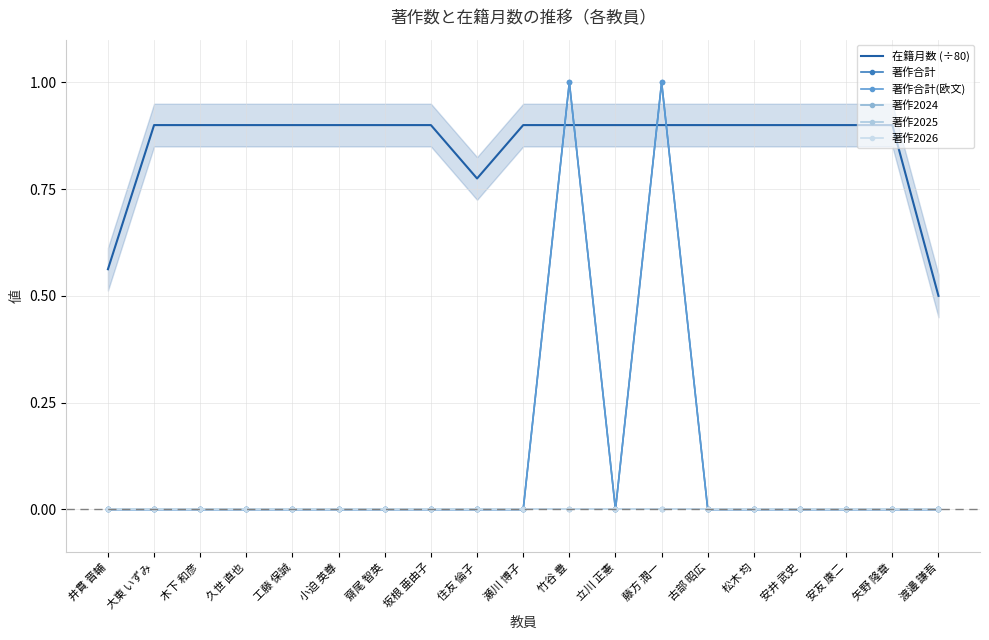

In 著作合計(欧文), how many points are higher than both neighbors (excluding endpoints)?

2